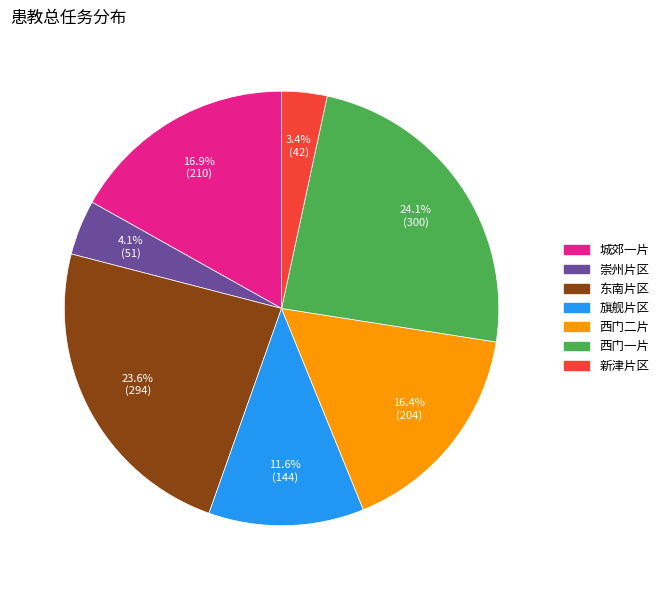

To the nearest percent, what is the average slice percentage?

14%